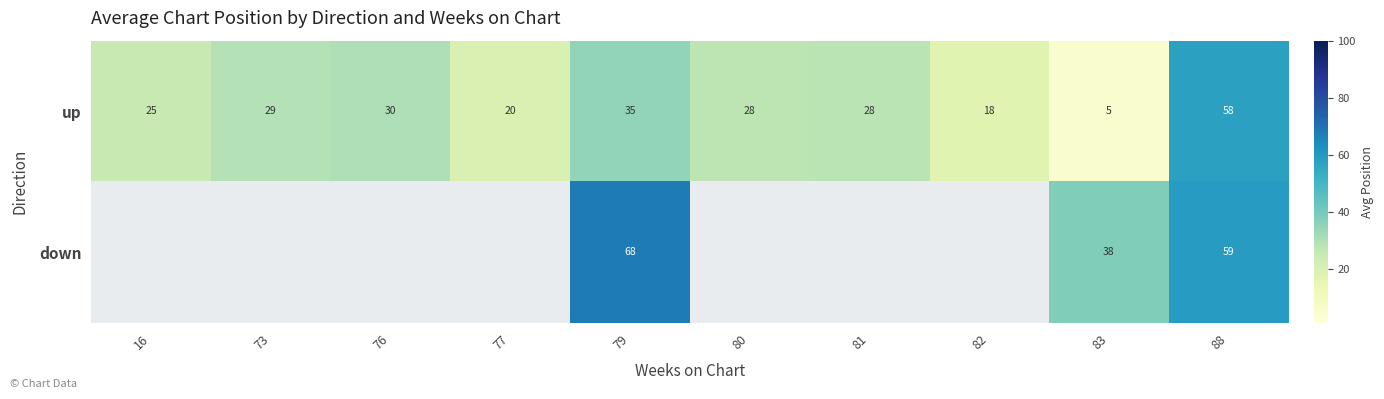

What is the total value across all series at 79?

103